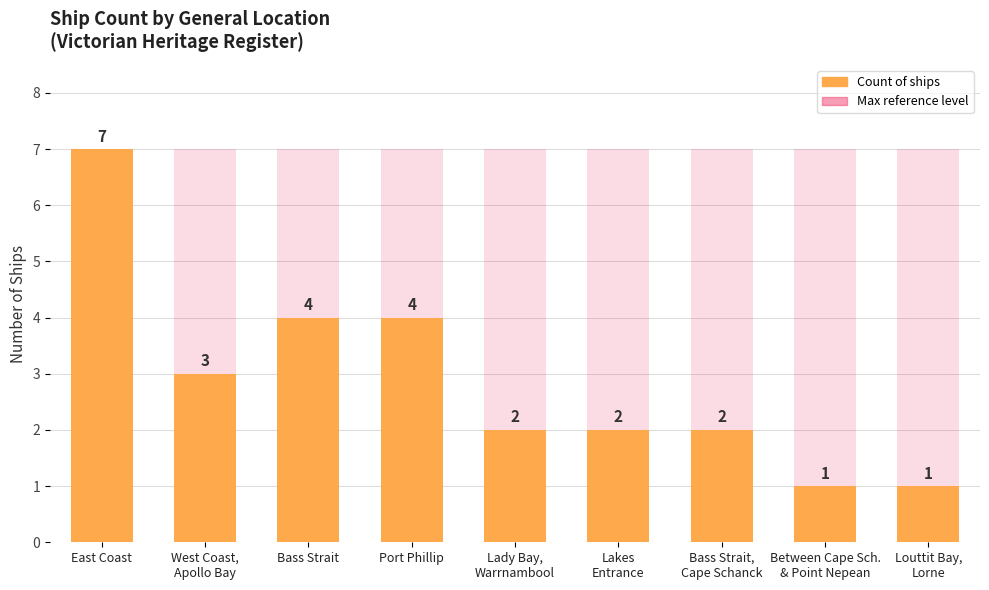

Does the chart contain stacked bars?

No